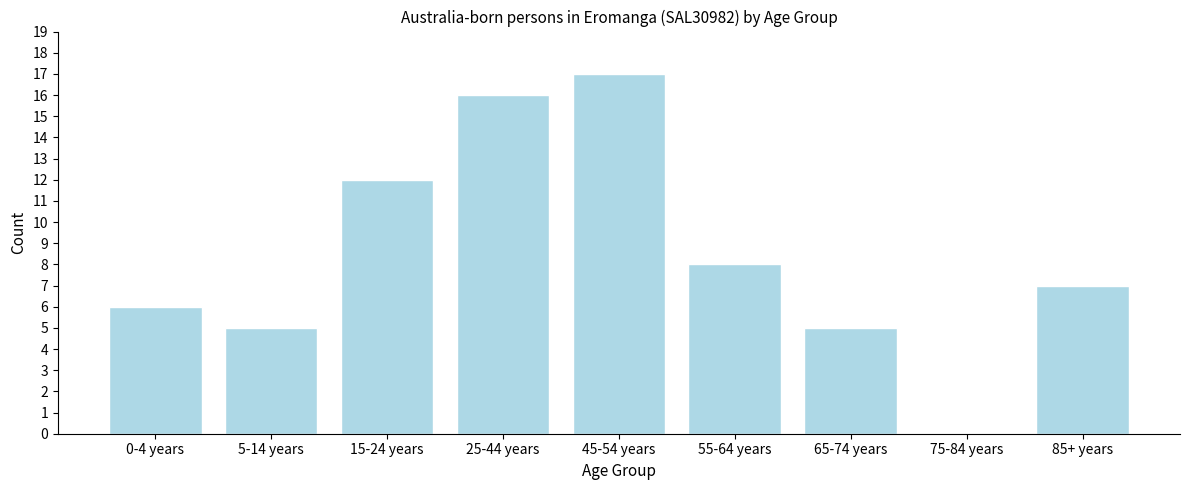

Reading right to left, extract all data points from this chart.

85+ years=7	75-84 years=0	65-74 years=5	55-64 years=8	45-54 years=17	25-44 years=16	15-24 years=12	5-14 years=5	0-4 years=6